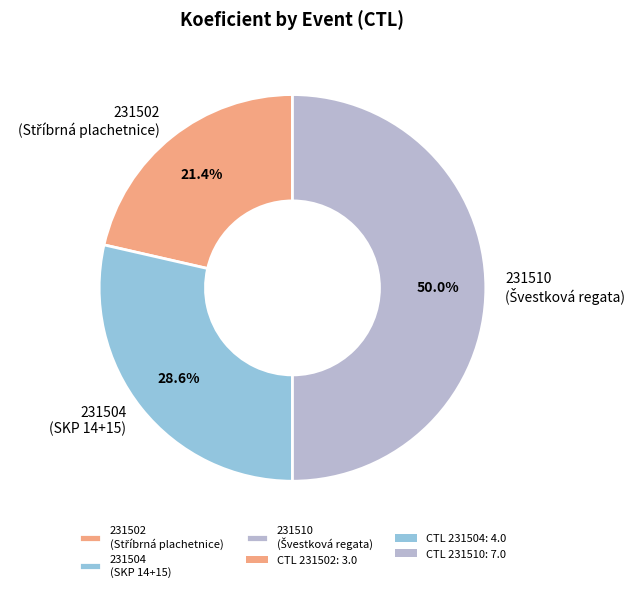

Rank the categories by value from highest to lowest.

231510, 231504, 231502